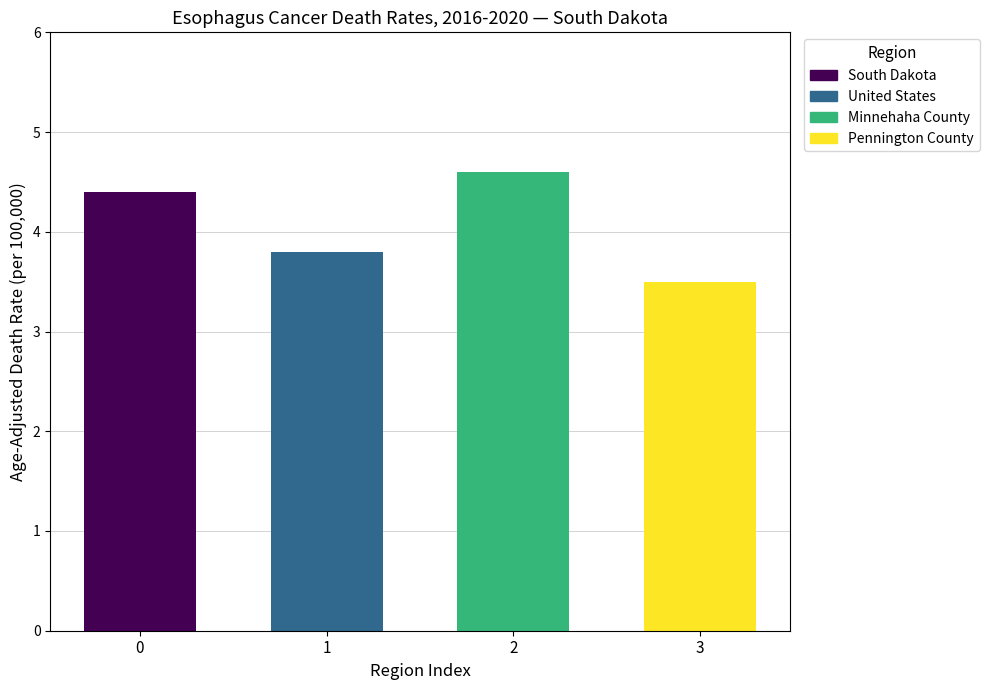

Rank the categories by value from lowest to highest.

3, 1, 0, 2